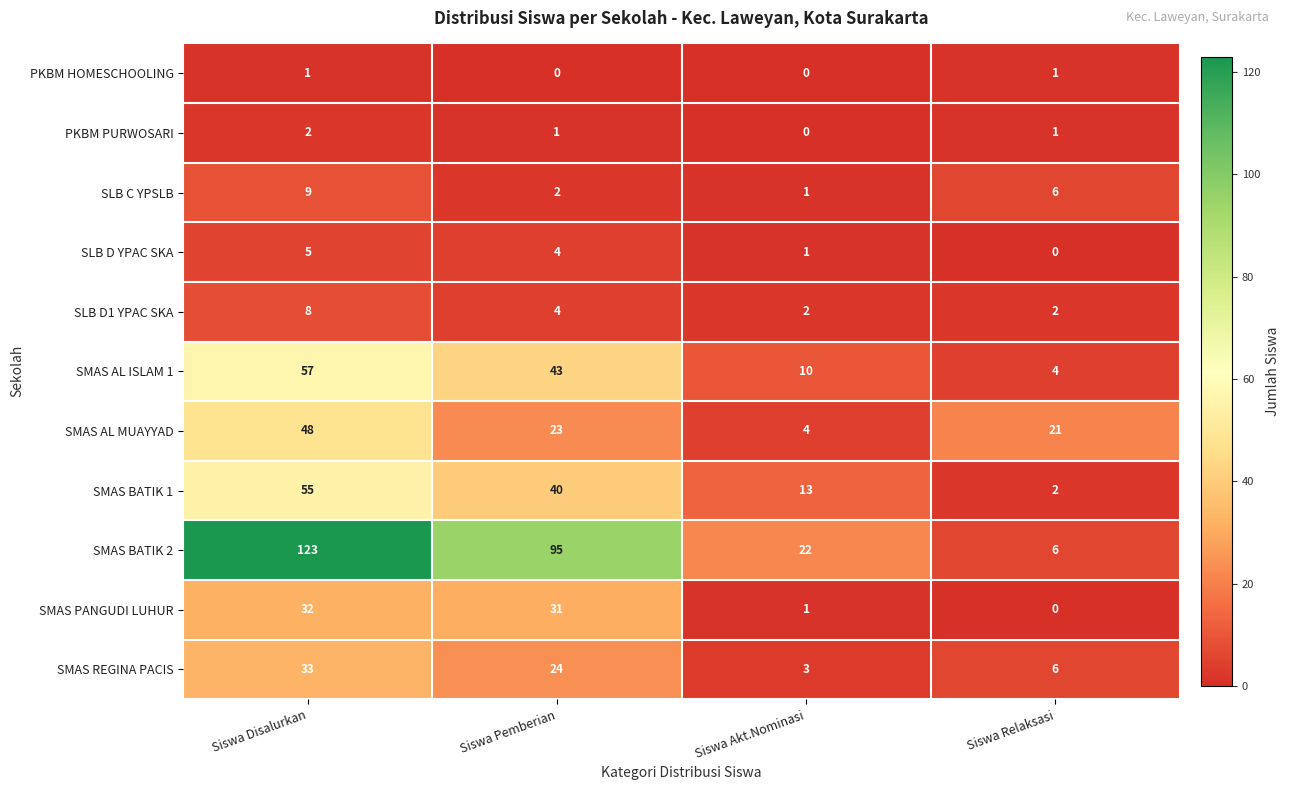

Is it true that SMAS PANGUDI LUHUR equals 0 at Siswa Relaksasi?

True